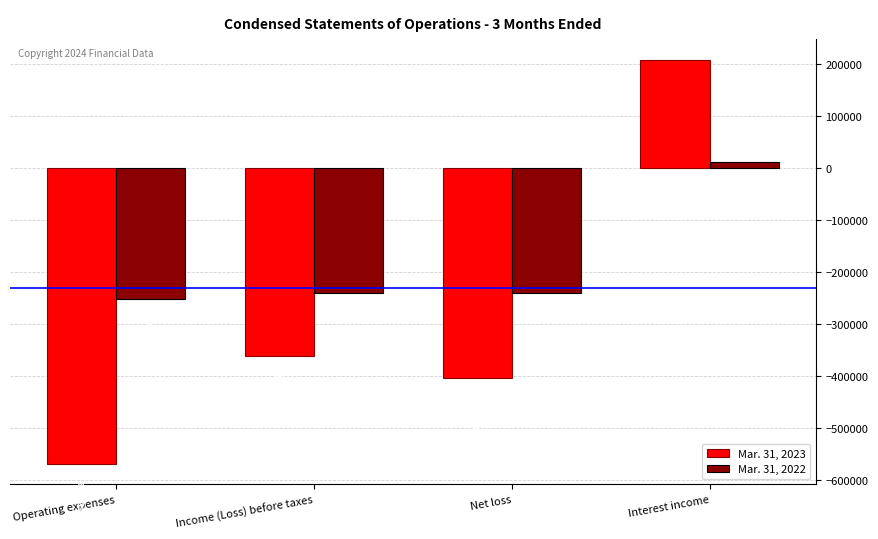

What is the sum of all Mar. 31, 2023 values?

-1125581